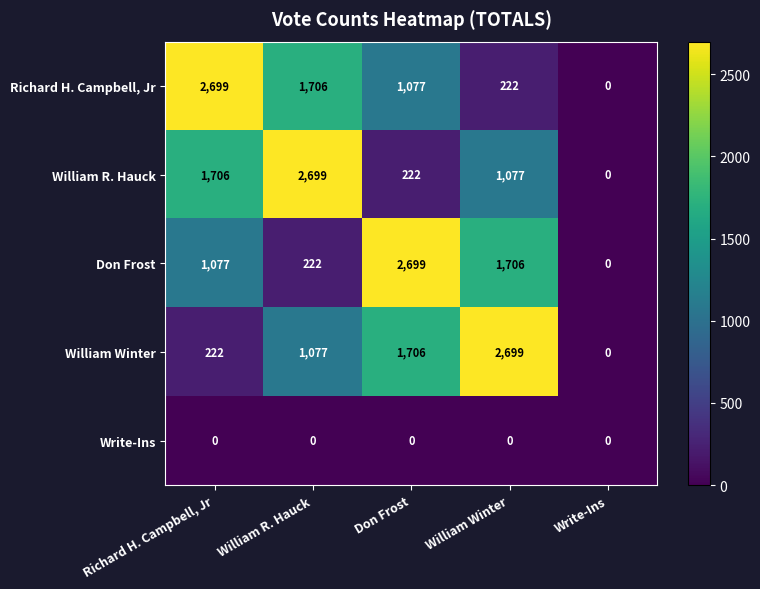

What is the total value across all series at Don Frost?

5704